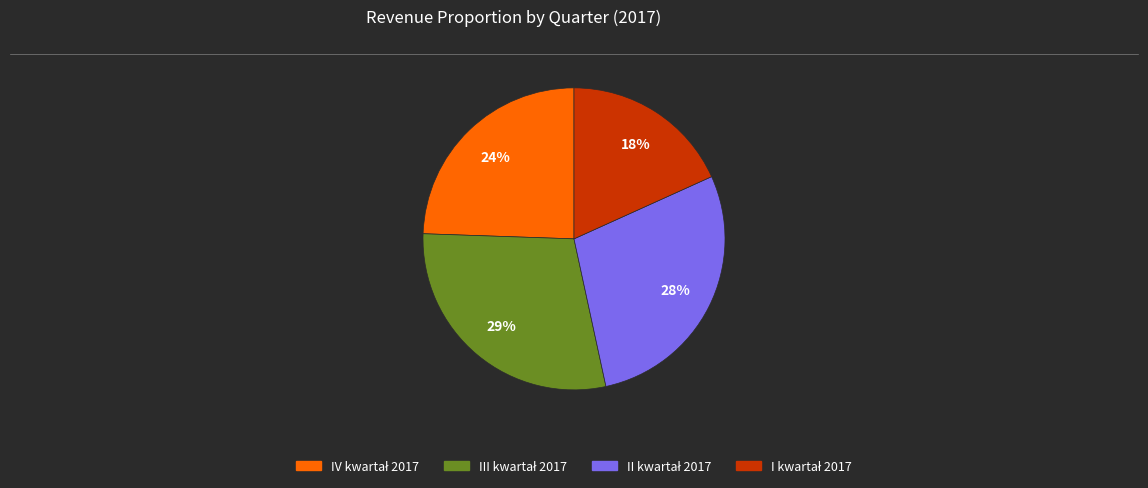

How many segments does this pie chart have?

4